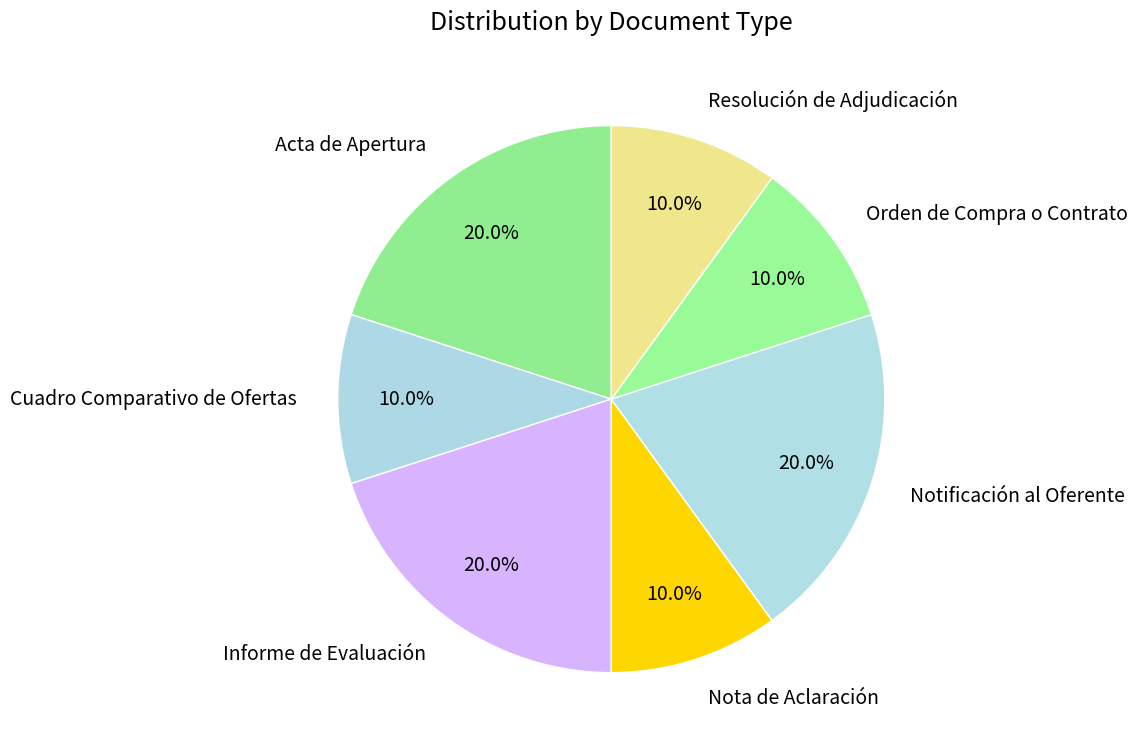

Does Notificación al Oferente represent more than half of the total?

No